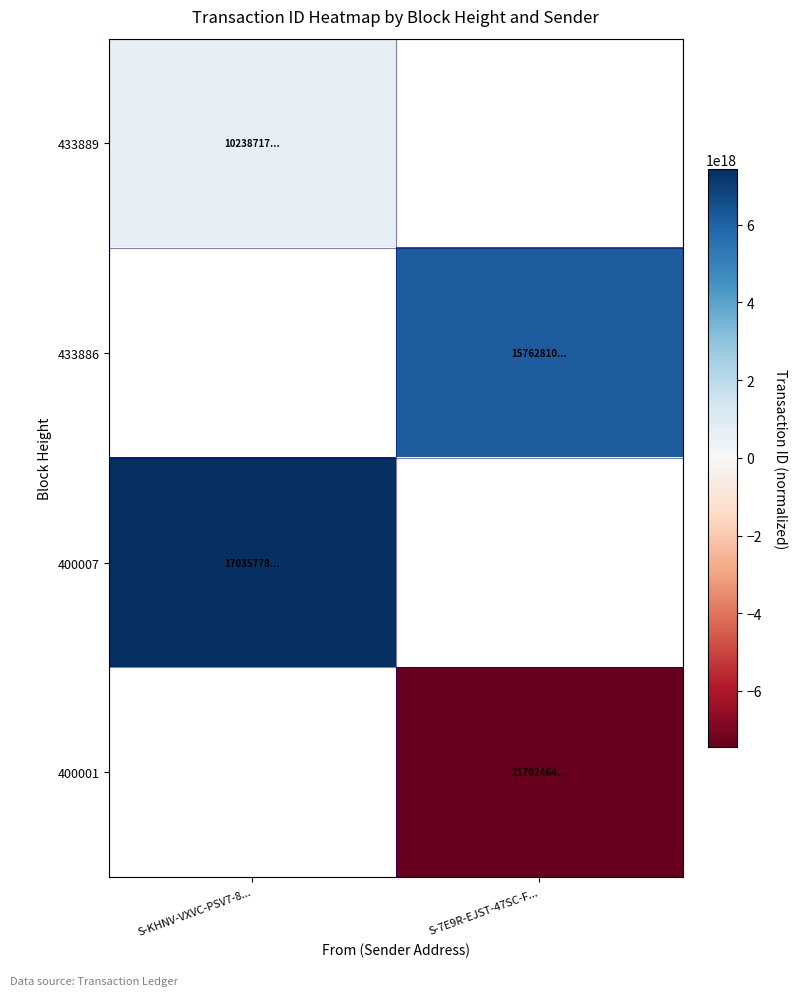

How many data points does each series have?

2